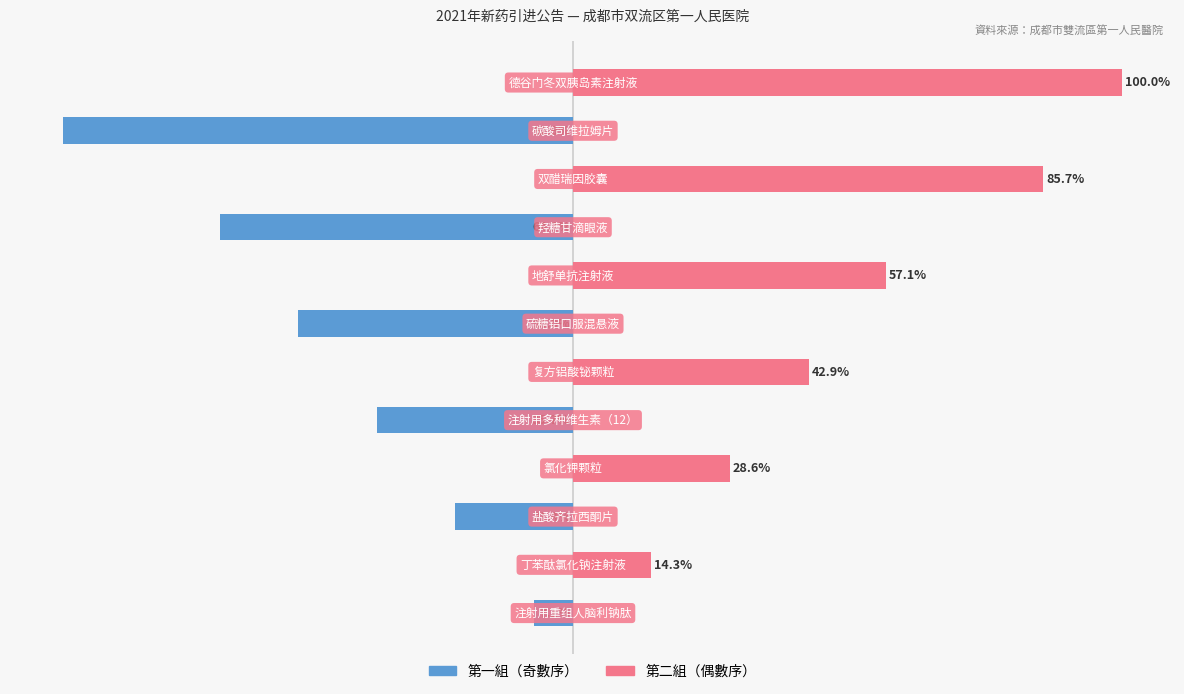

Is the value of 第二組（偶數序） at 6 greater than the value of 第一組（奇數序） at 5?

No